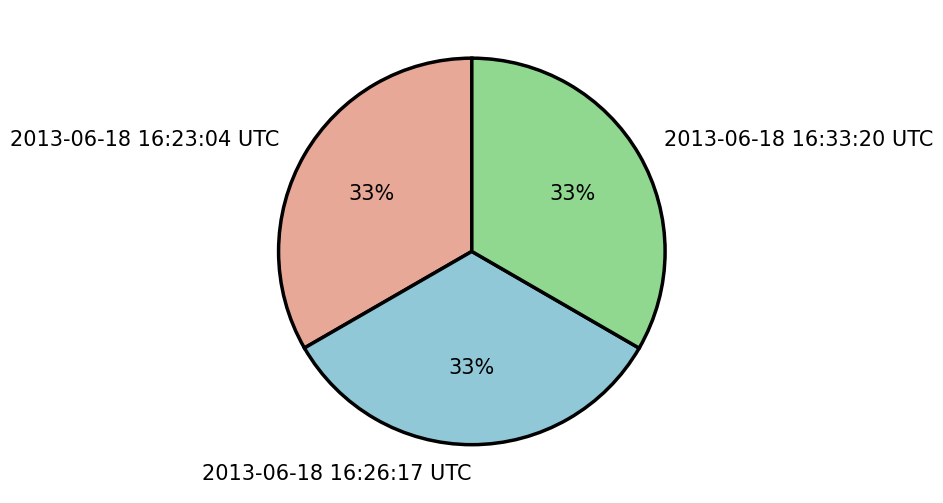

True or false: 2013-06-18 16:33:20 UTC accounts for 33% of the total.

True